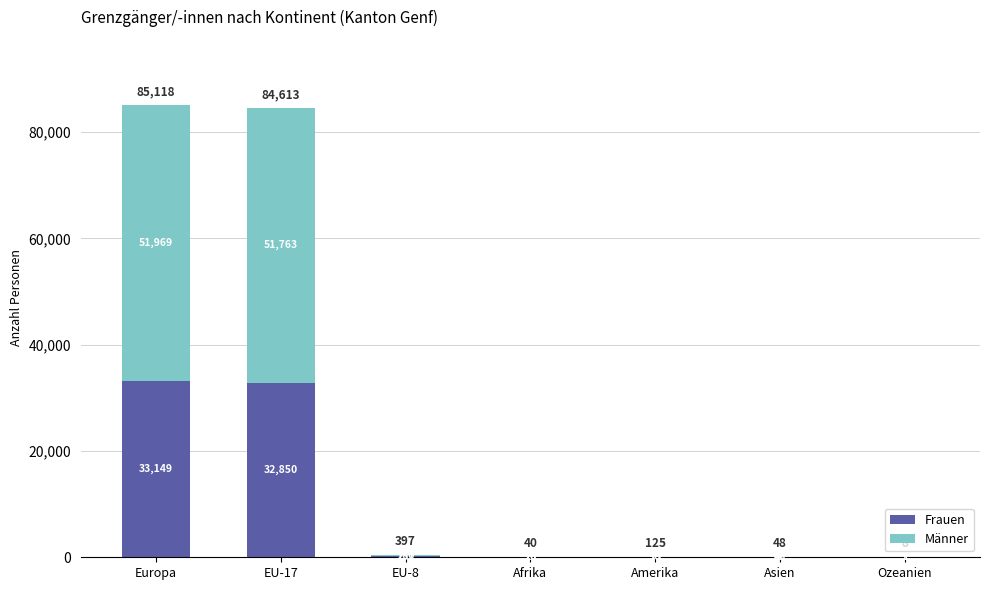

The value of Frauen at Asien is 40. True or false?

True